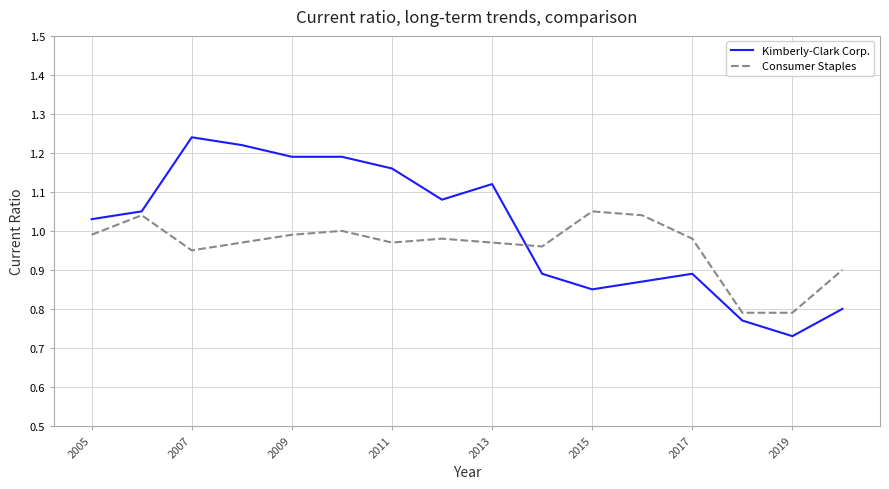

What is the sum of all Consumer Staples values?

15.4